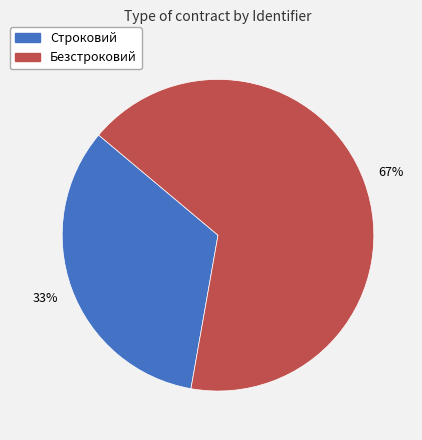

The Строковий slice represents 33% of the pie. True or false?

True